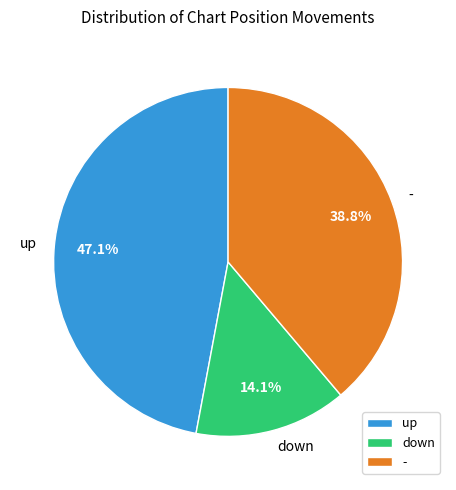

To the nearest percent, what percentage of the pie is up?

47%